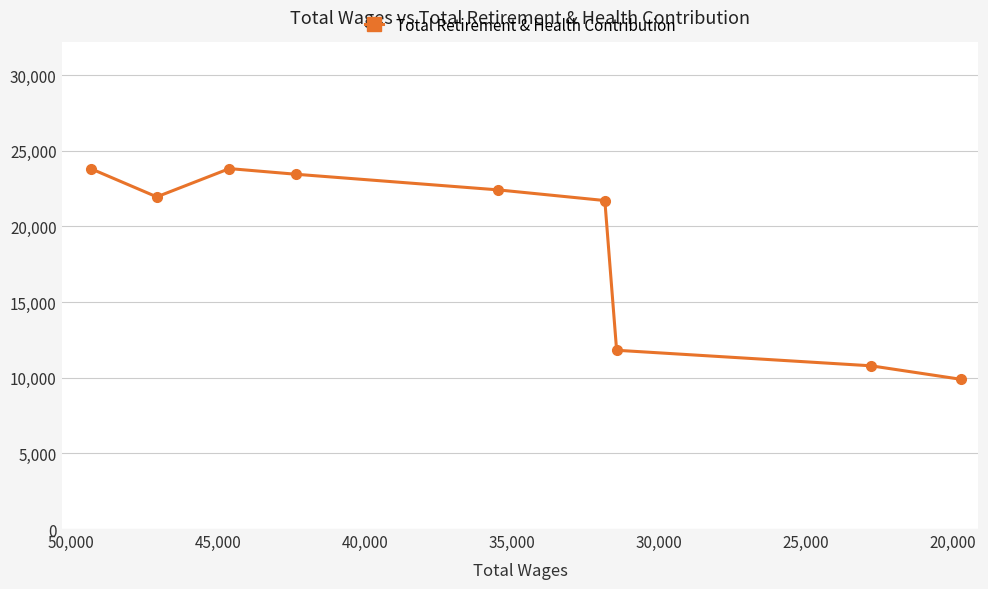

What position from the left is 35,000?

5